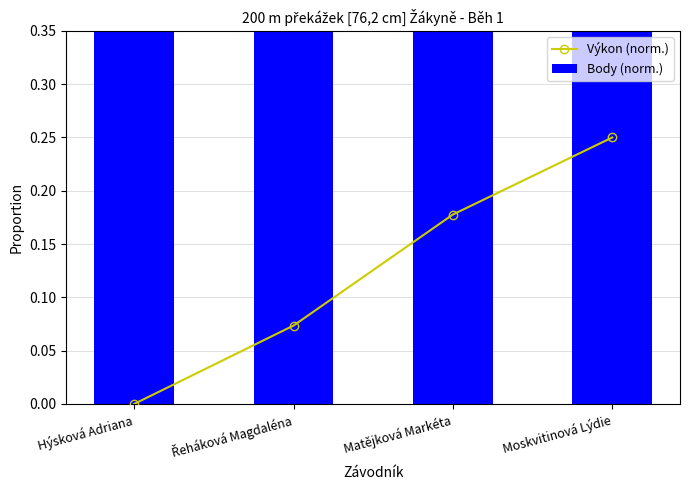

Reading left to right, what are all the values shown in this chart?

Výkon (norm.): 0.0	0.1	0.2	0.2
Body (norm.): 1.0	0.8	0.7	0.6